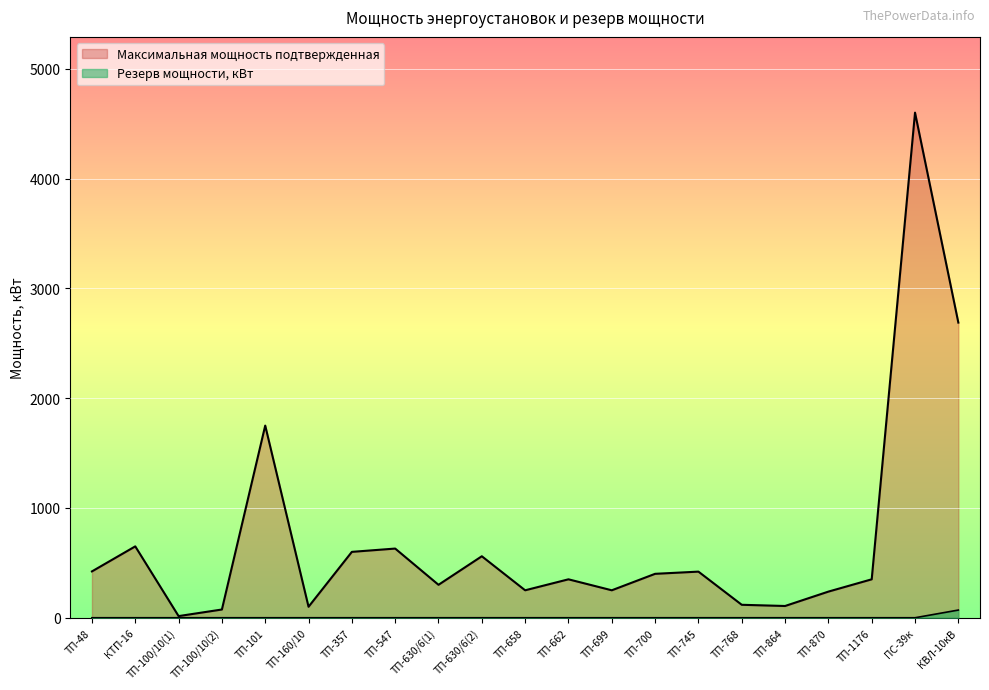

Which series has the largest total across all categories?

Максимальная мощность подтвержденная